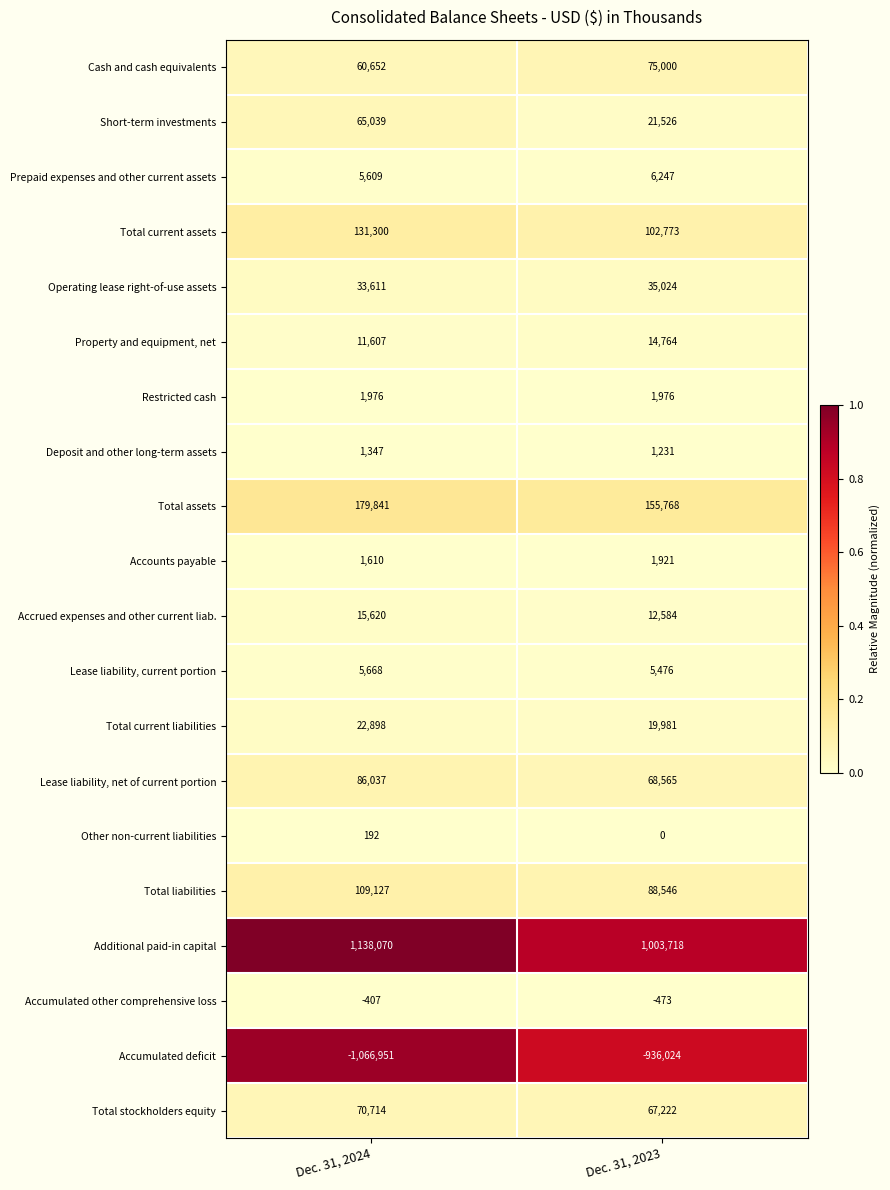

What is the greatest value displayed?

1138070